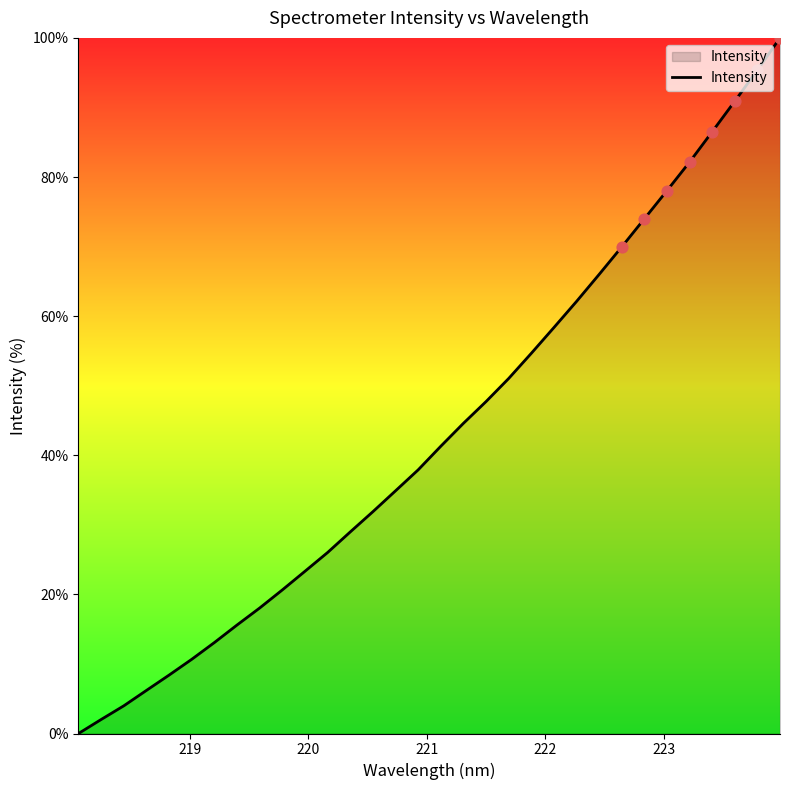

What is the maximum value shown in the chart?

100.0